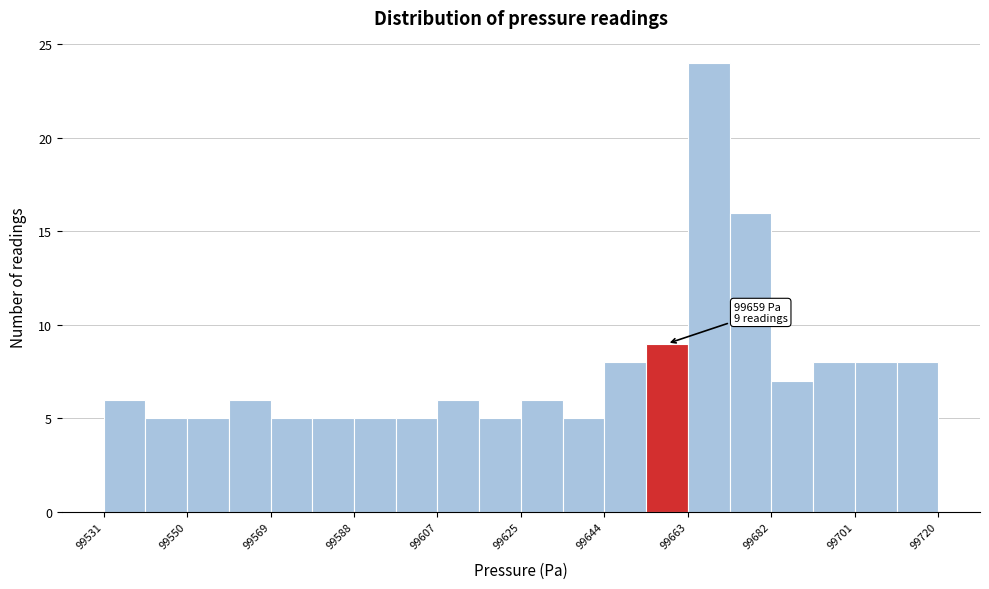

Which range on the x-axis has the tallest bar?

99664 to 99674